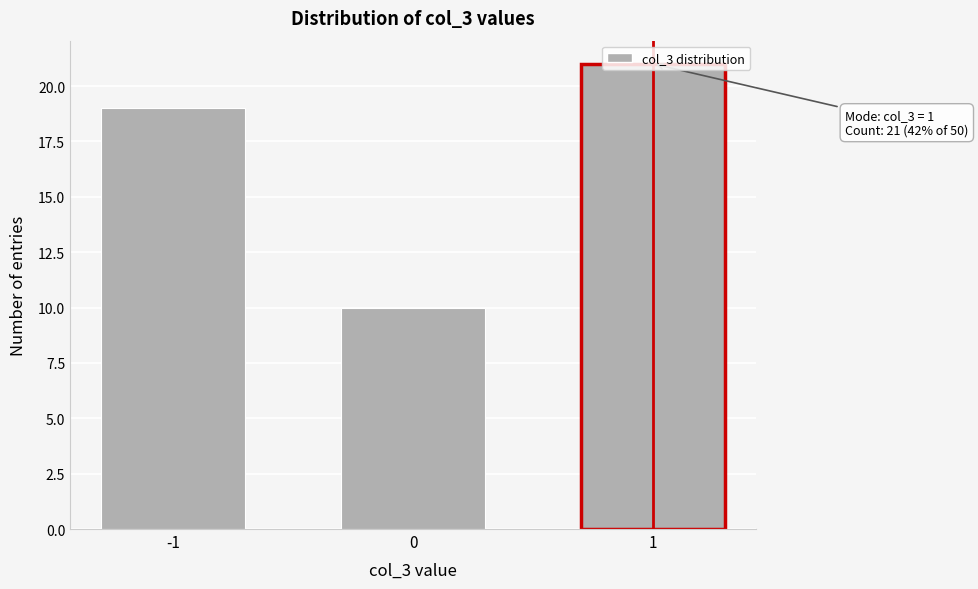

What is the value of the 2nd bar from the left?

10